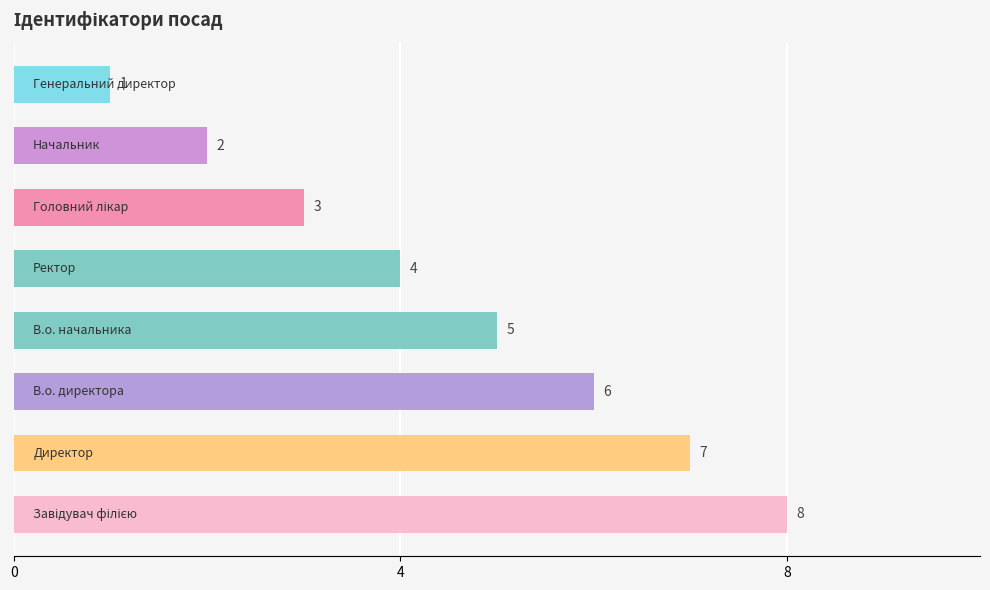

Count the values in the range 3 to 7.

5